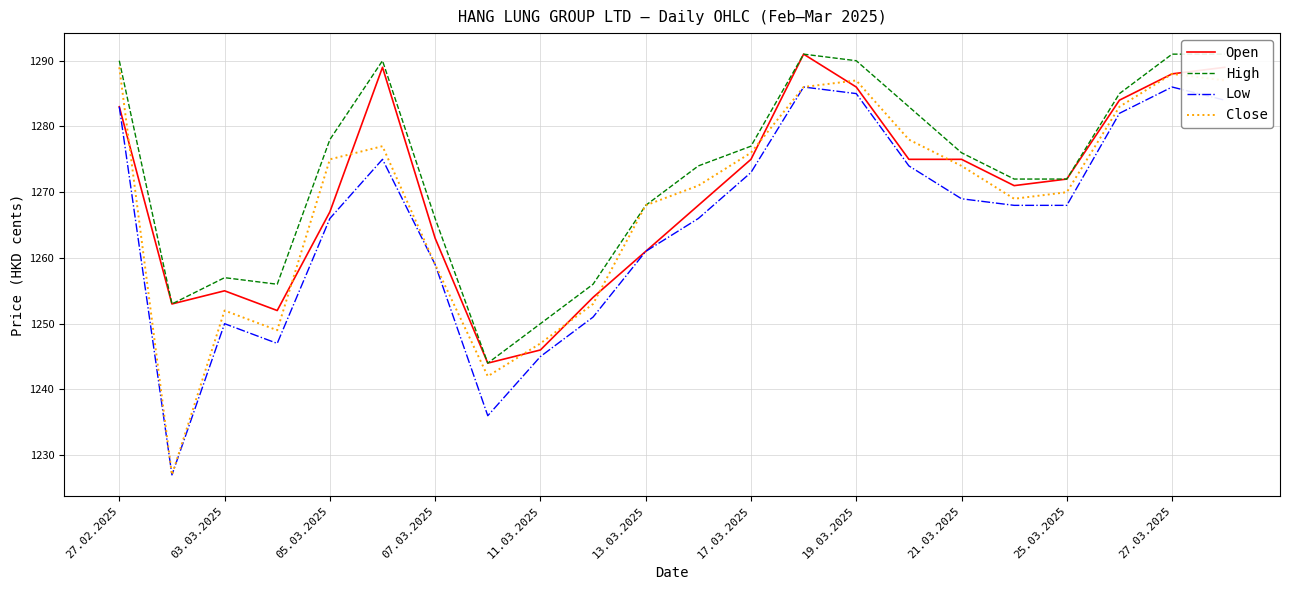

What is the highest value of the Close series?

1289